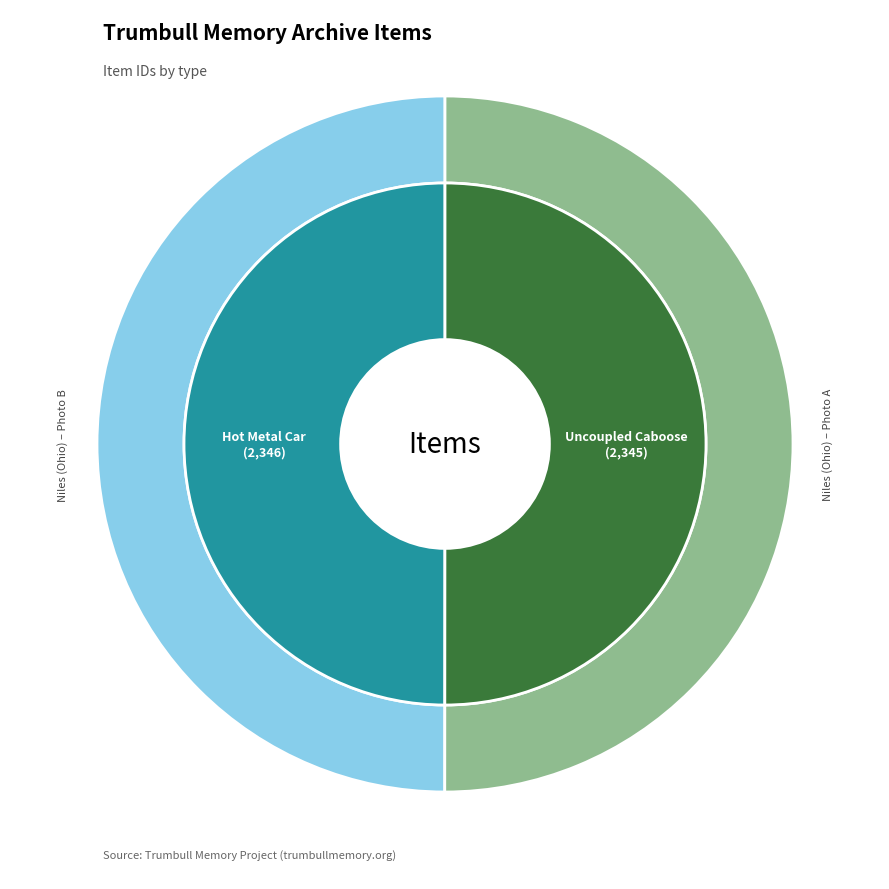

The Item 2345 slice represents 63% of the pie. True or false?

False